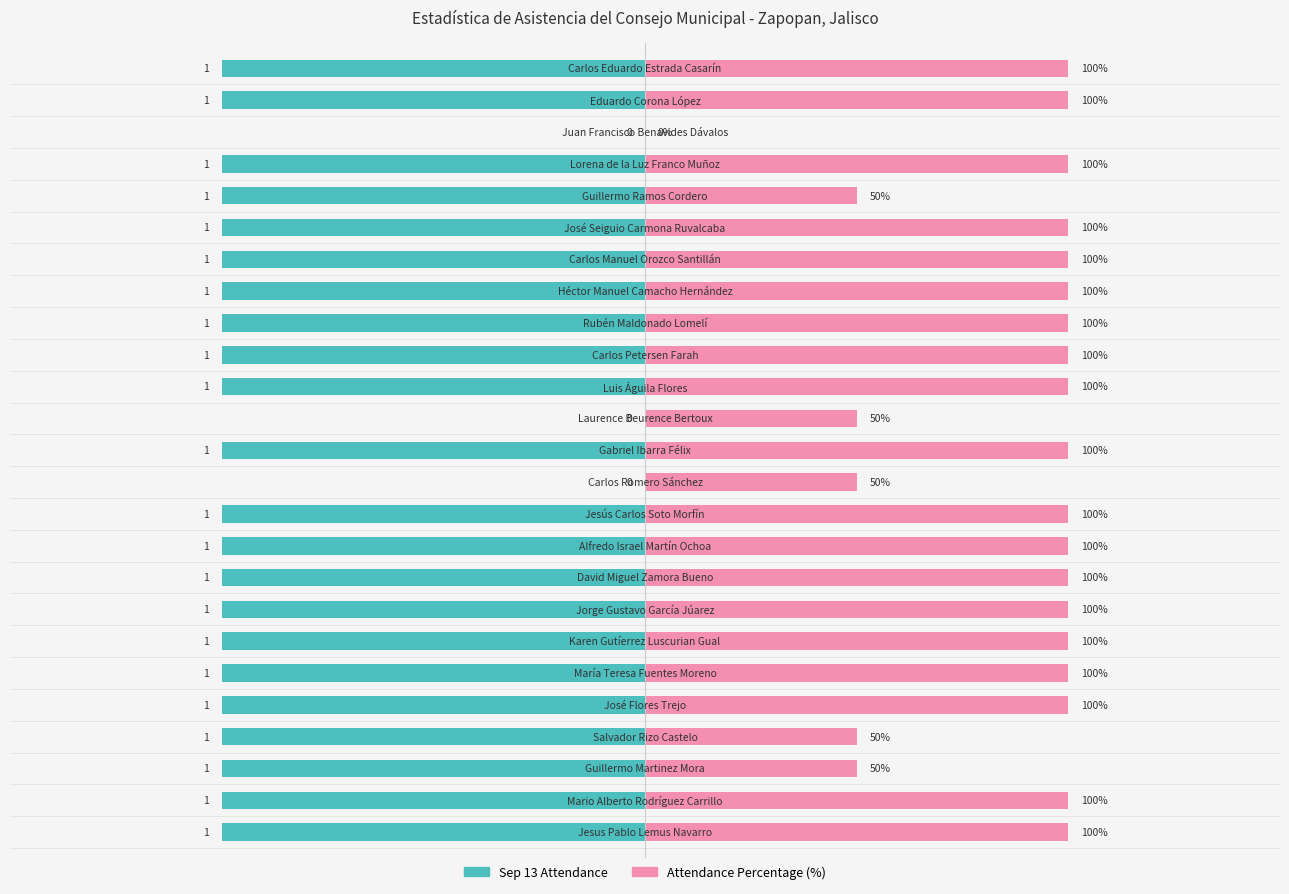

Which series has the largest total across all categories?

Attendance Percentage (%)